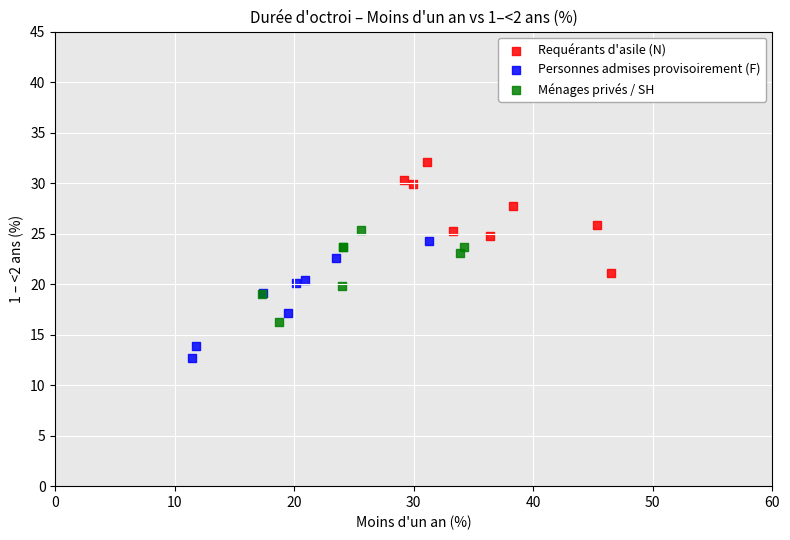

Which series contains the highest Y value?

Requérants d'asile (N)